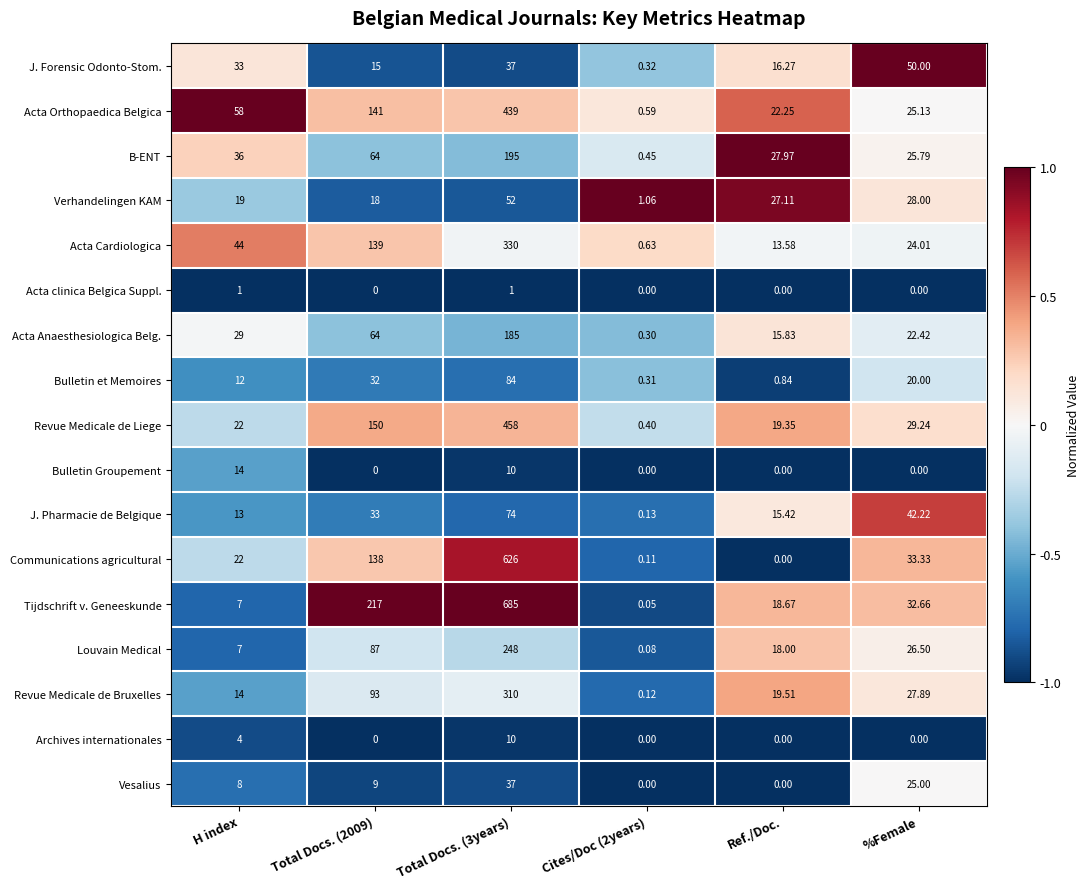

Is the value of Archives internationales at Total Docs. (3years) greater than the value of Communications agricultural at %Female?

No